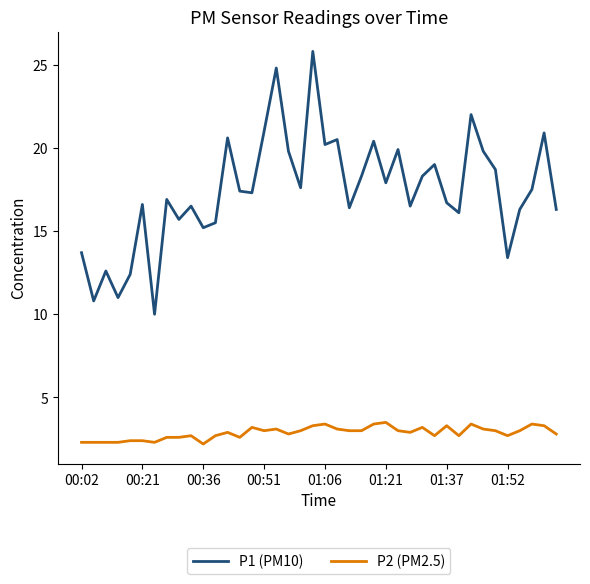

What is the smallest value displayed?

2.2